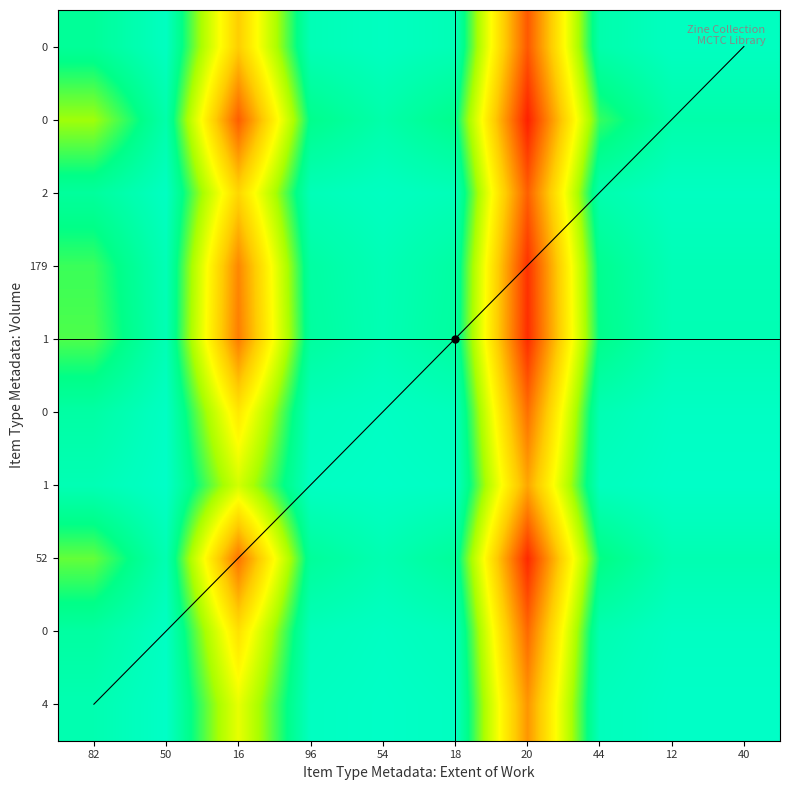

At which category does the chart reach its minimum across all series?

2